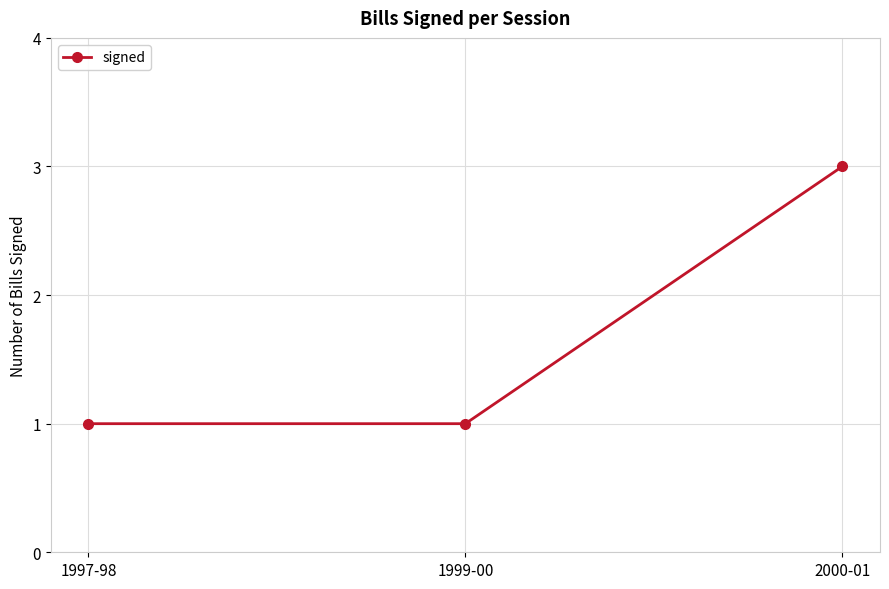

What is the greatest value displayed?

3